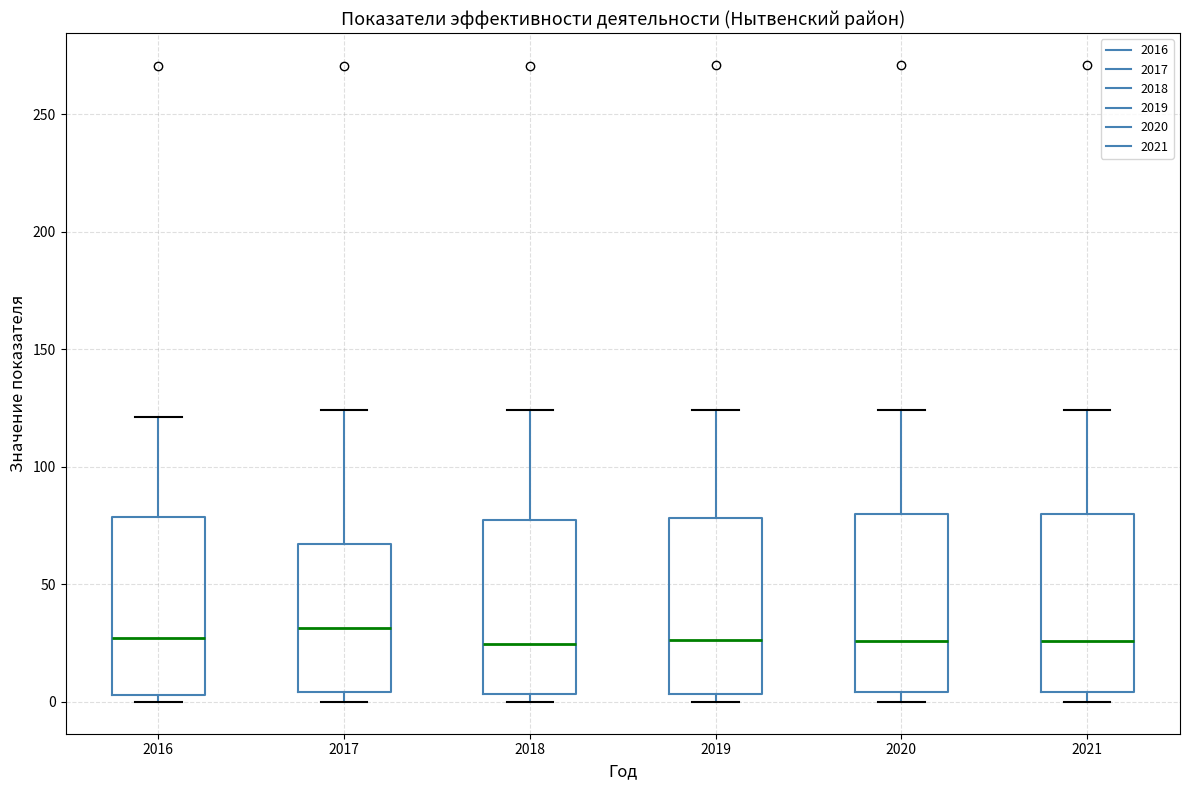

Reading left to right, read every box against the y-axis: the position of its median line, the range the box covers, and the ends of its whiskers. The values are not printed on the chart, so give them approximately, as read against the axis.

2016: median 25, box 5 to 80, whiskers 0 to 120
2017: median 30, box 5 to 65, whiskers 0 to 125
2018: median 25, box 5 to 75, whiskers 0 to 125
2019: median 25, box 5 to 80, whiskers 0 to 125
2020: median 25, box 5 to 80, whiskers 0 to 125
2021: median 25, box 5 to 80, whiskers 0 to 125